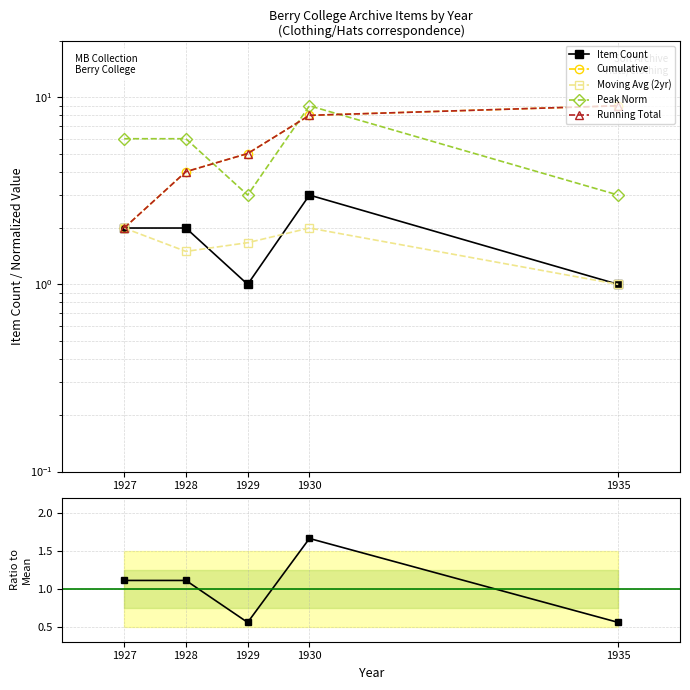

What is the value of the Peak Norm point at the 1st from the left?

6.0